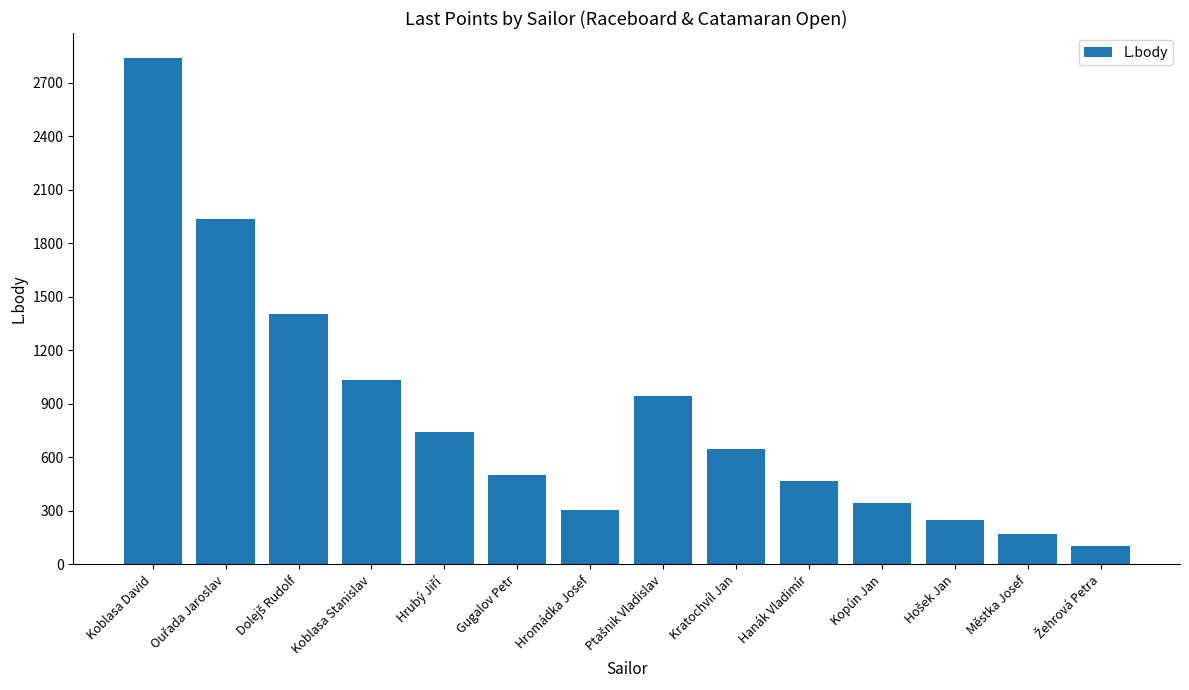

Between Hanák Vladimír and Městka Josef, which is larger?

Hanák Vladimír